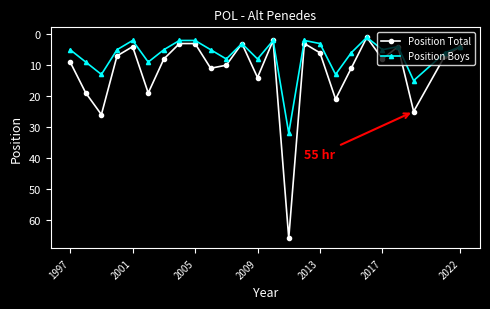

At how many categories does at least one series exceed 17?

6